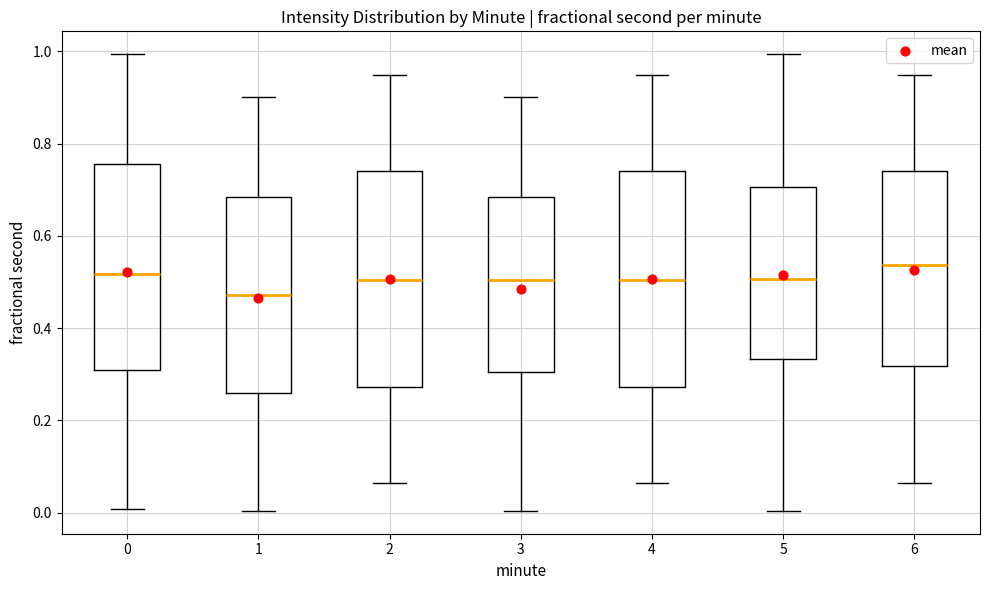

Where does the upper whisker of the box at x = 2 end on the y-axis? The values are not printed on the chart, so give them approximately, as read against the axis.

0.94